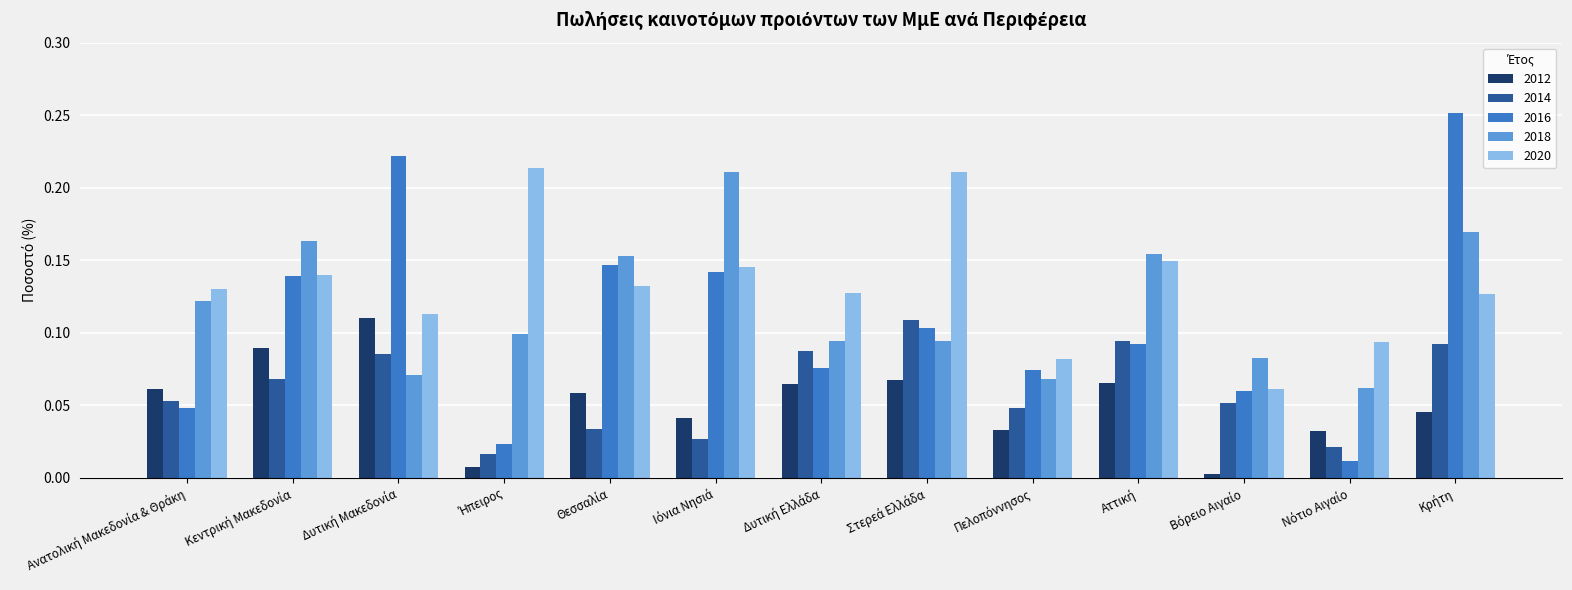

How many groups of bars are there?

13